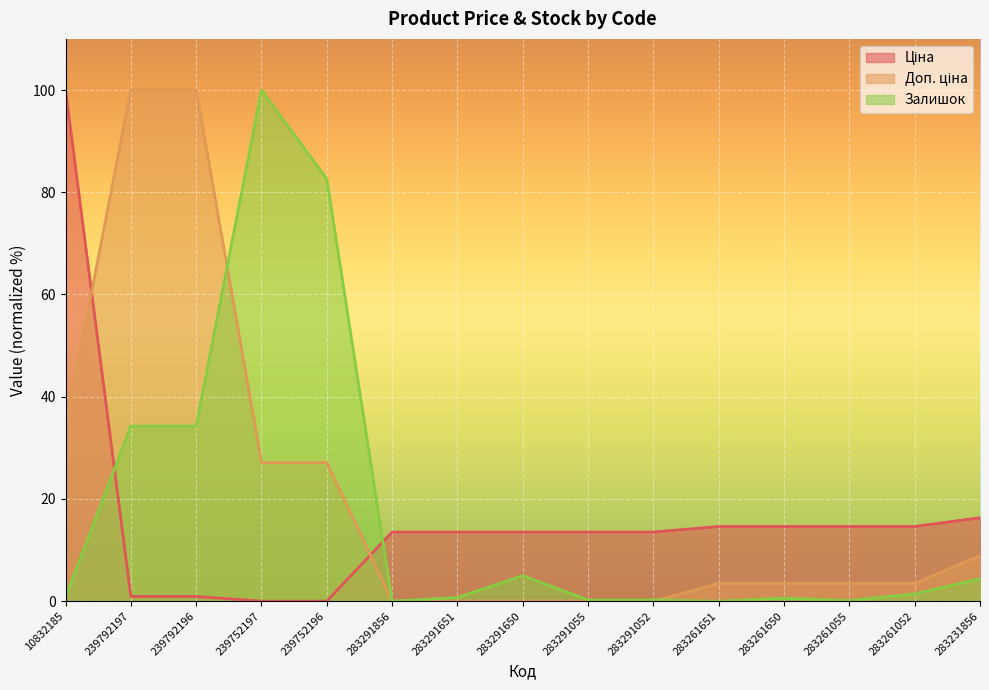

What is the total value across all series at 283291651?

14.2